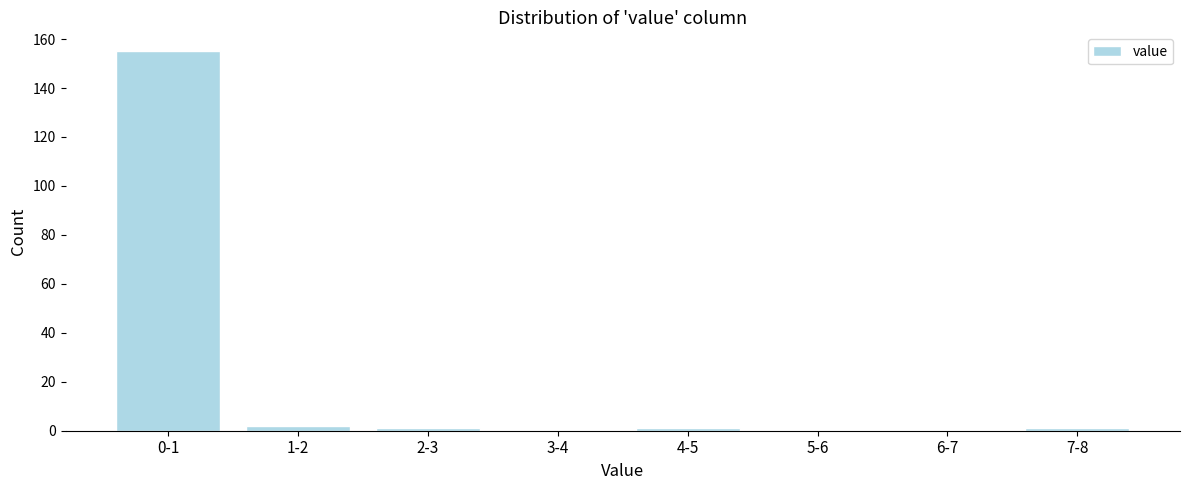

Reading left to right, transcribe all the data shown in this chart.

0-1=155	1-2=2	2-3=1	3-4=0	4-5=1	5-6=0	6-7=0	7-8=1